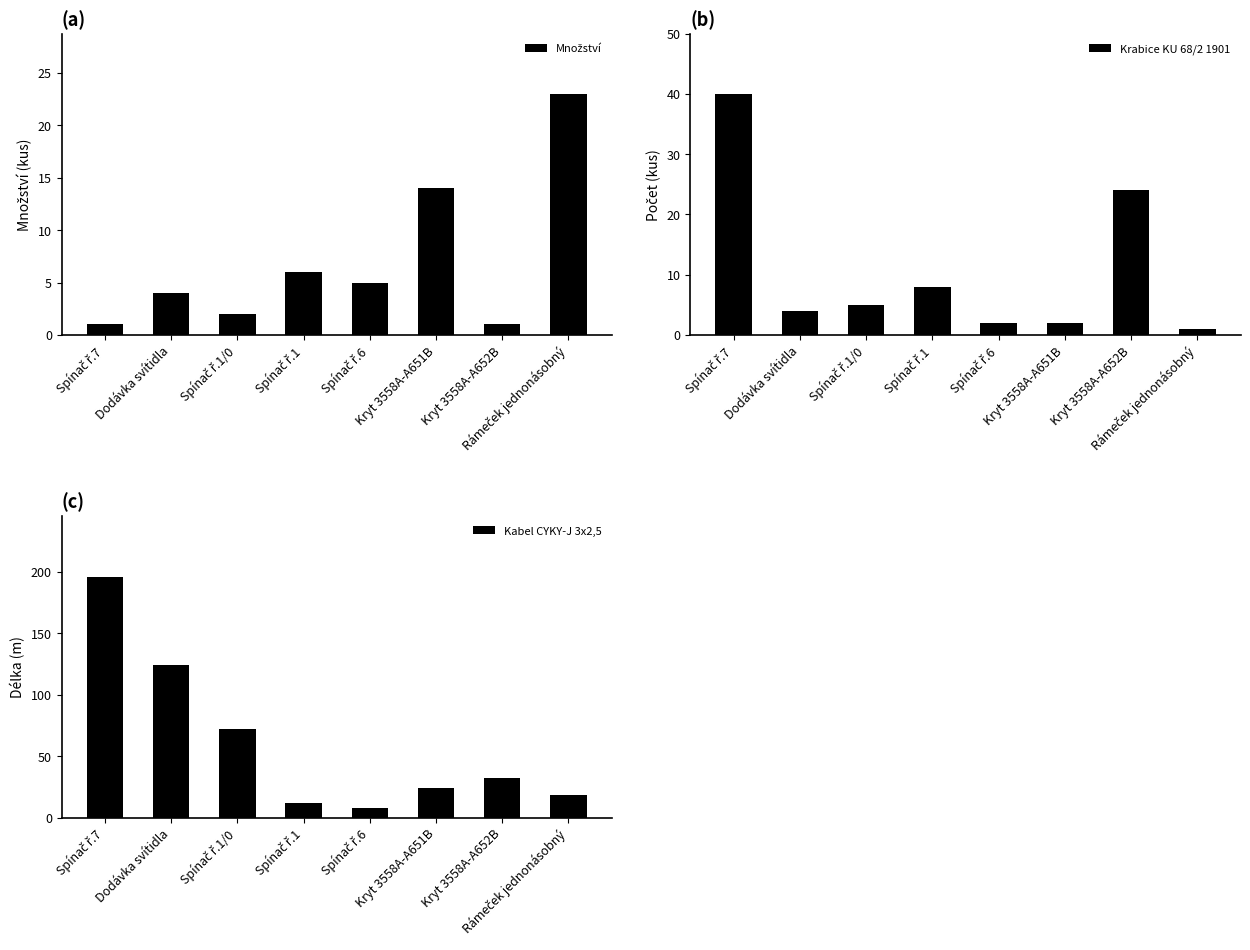

What is the smallest value displayed?

1